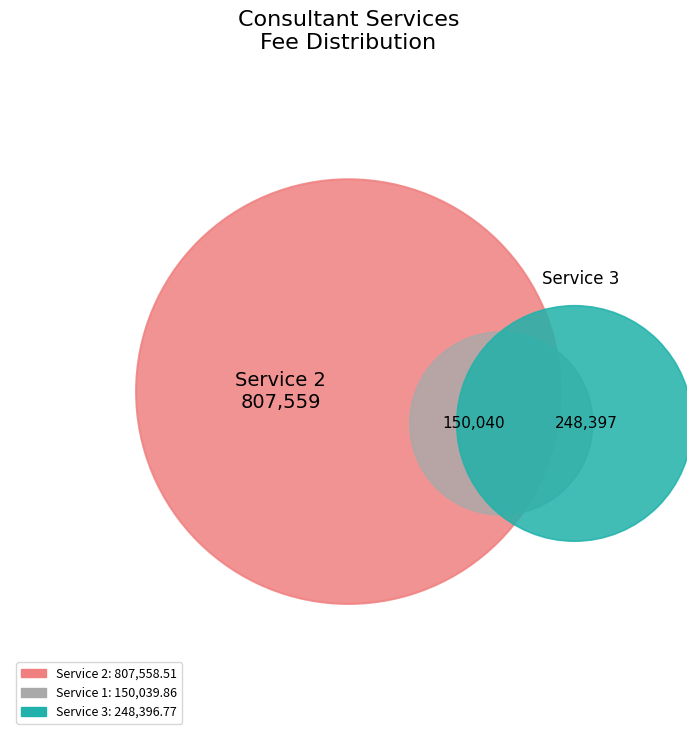

To the nearest percent, what is the average slice percentage?

33%